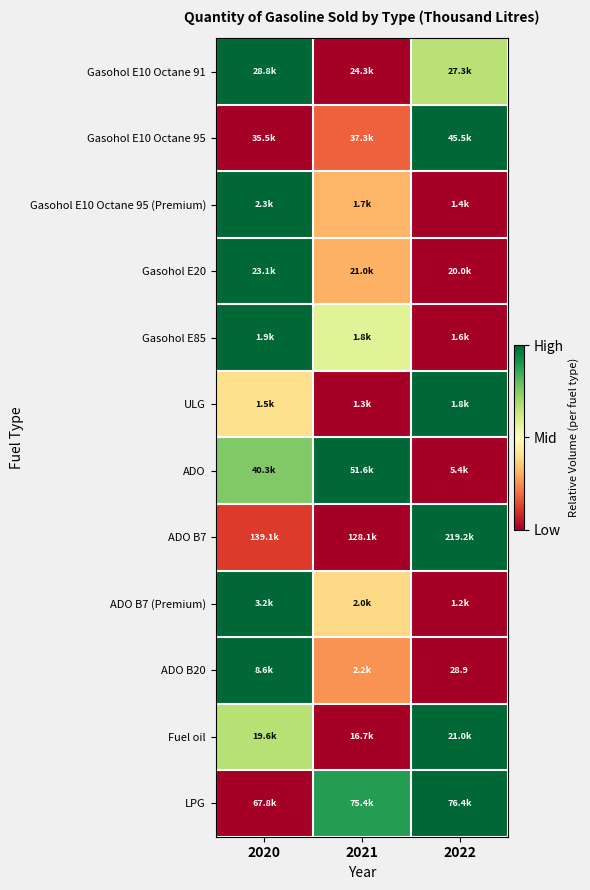

At which label is Gasohol E10 Octane 95 closest to 0?

2020